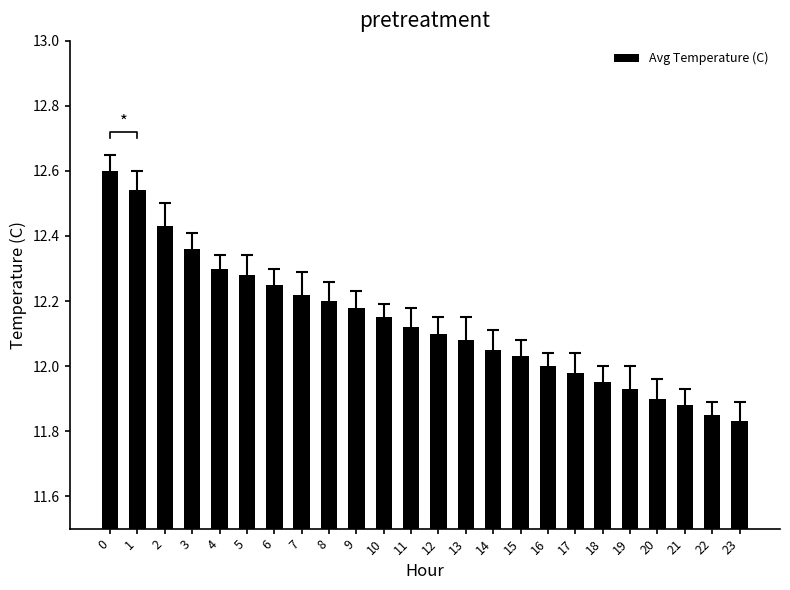

Are the bars grouped side by side (vs. stacked)?

No